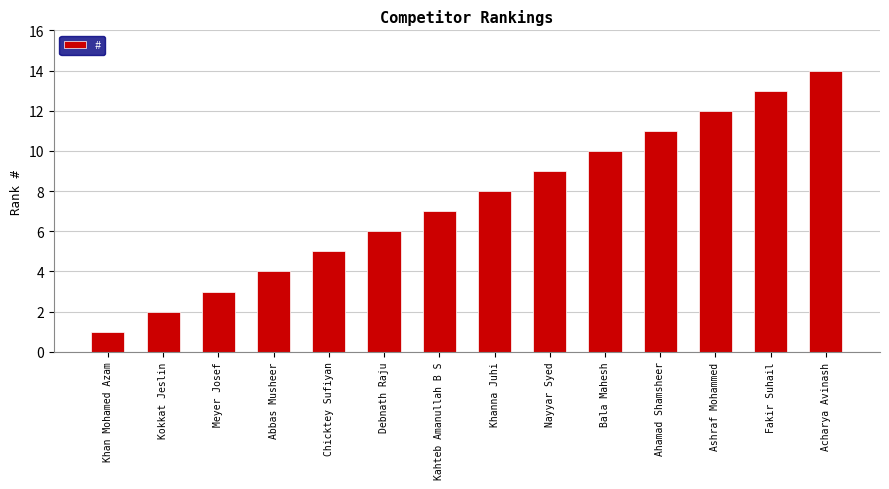

What is the label of the 14th bar from the right?

Khan Mohamed Azam